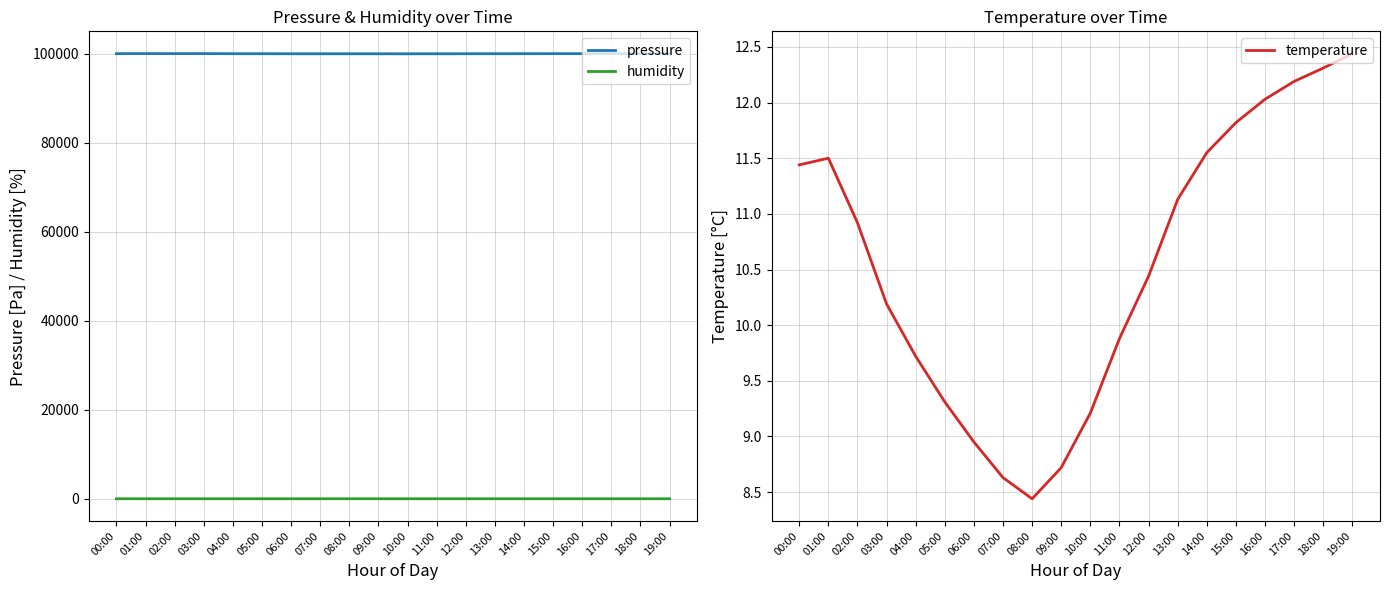

Reading left to right, extract all data points from this chart.

pressure: 99973.7	99985.1	99974.1	99979.9	99963.0	99956.7	99950.4	99945.8	99943.2	99941.6	99940.0	99945.6	99952.4	99958.2	99963.7	99969.8	99972.3	99975.9	99978.4	99980.2
humidity: 40.9	41.0	41.4	41.7	42.4	43.0	43.6	44.0	44.3	43.9	43.2	42.6	42.2	41.7	40.7	40.4	40.1	39.9	39.7	39.6
temperature: 11.4	11.5	10.9	10.2	9.7	9.3	8.9	8.6	8.4	8.7	9.2	9.9	10.4	11.1	11.6	11.8	12.0	12.2	12.3	12.4